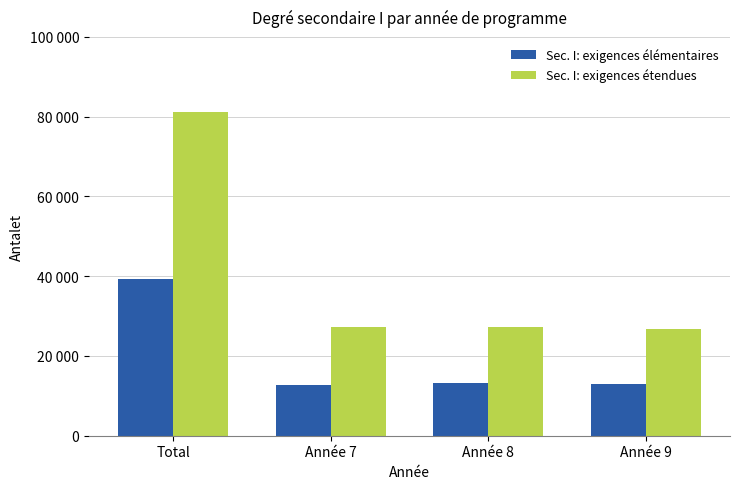

List the series in order of their peak value, highest first.

Sec. I: exigences étendues, Sec. I: exigences élémentaires